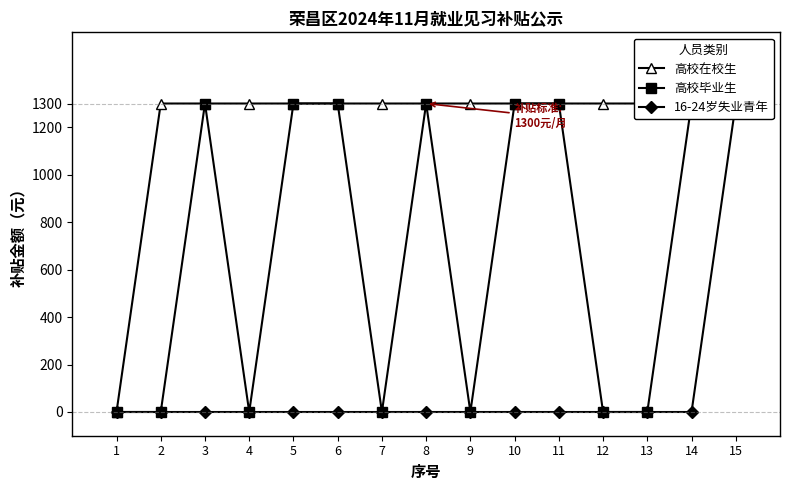

Rank the series by their average value, from lowest to highest.

16-24岁失业青年, 高校毕业生, 高校在校生